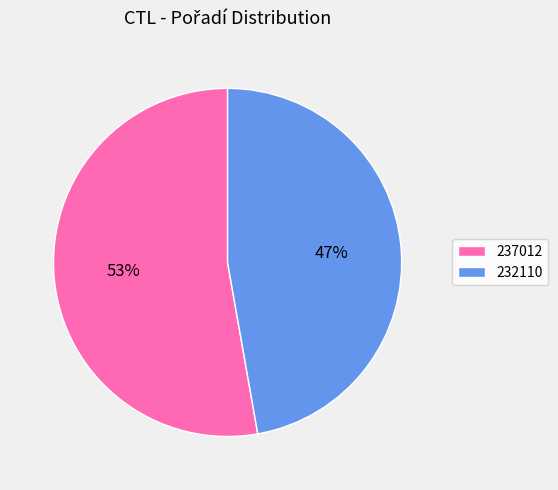

How many segments does this pie chart have?

2